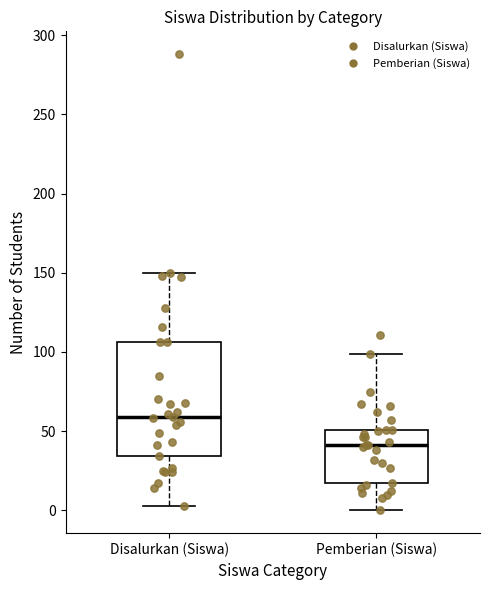

Reading left to right, read every box against the y-axis: the position of its median line, the range the box covers, and the ends of its whiskers. The values are not printed on the chart, so give them approximately, as read against the axis.

Disalurkan (Siswa): median 60, box 35 to 105, whiskers 5 to 150
Pemberian (Siswa): median 40, box 15 to 50, whiskers 0 to 100